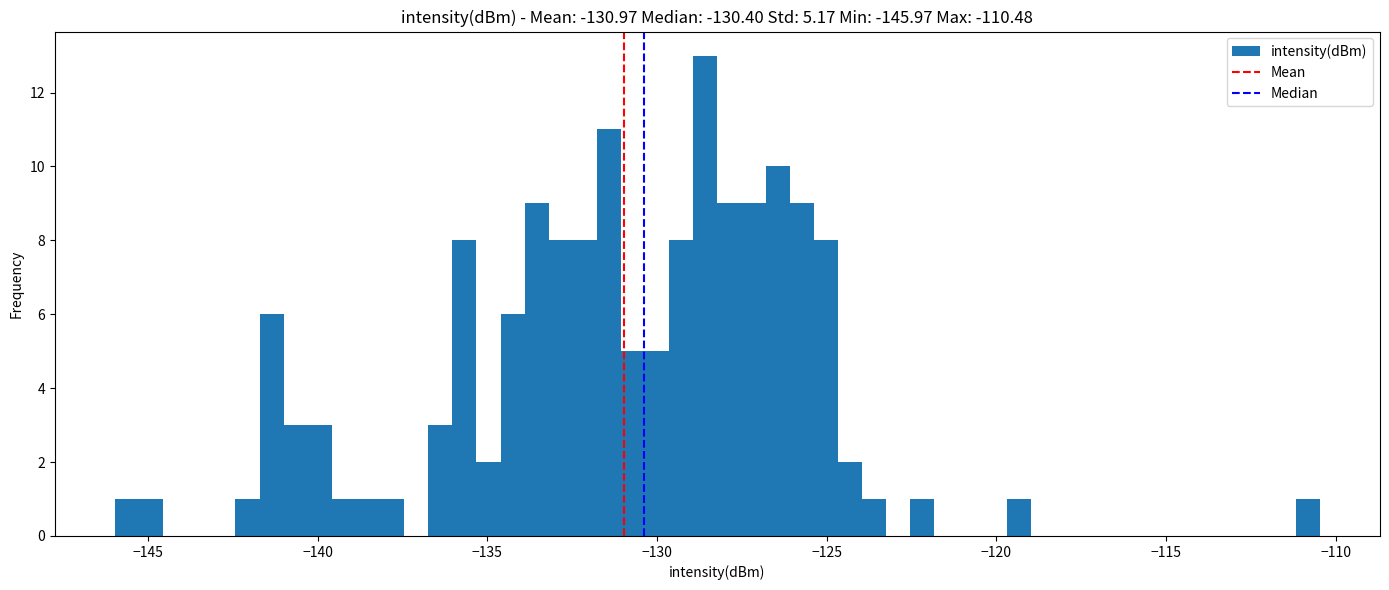

Around what value on the x-axis is the tallest bar? Give the approximate position of its centre, as read against the axis.

-128.5